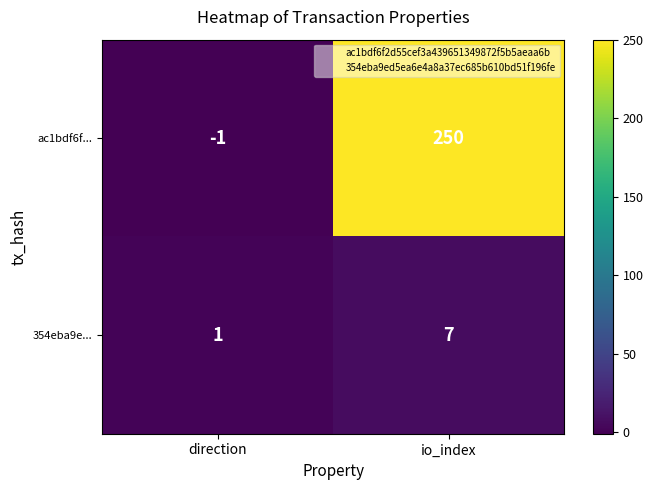

How many data points in ac1bdf6f... are less than 250?

1